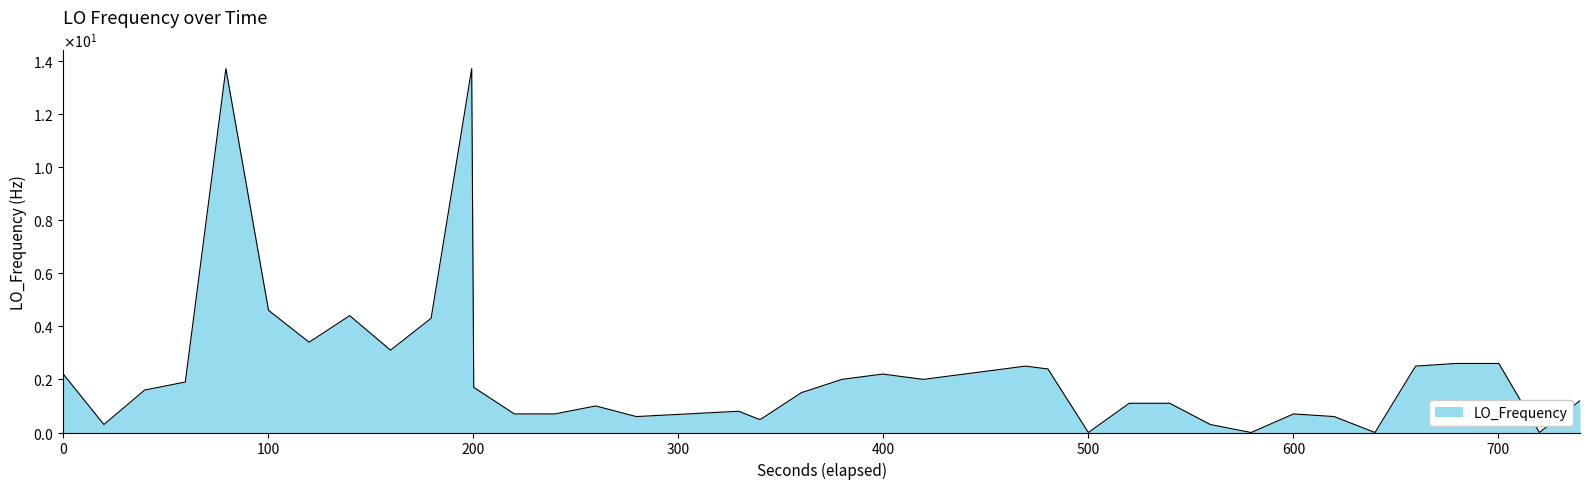

Does the chart have visible grid lines?

No